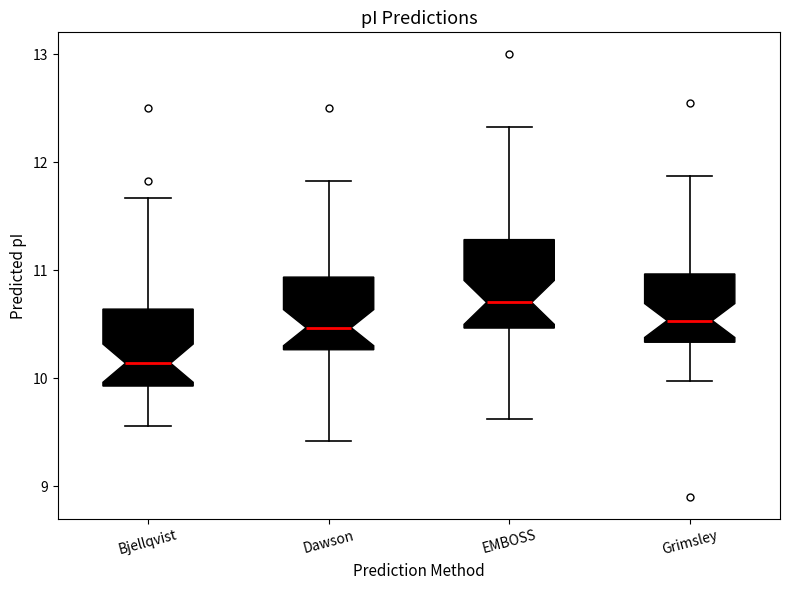

Which box is the tallest, from its lower edge to its upper edge?

EMBOSS